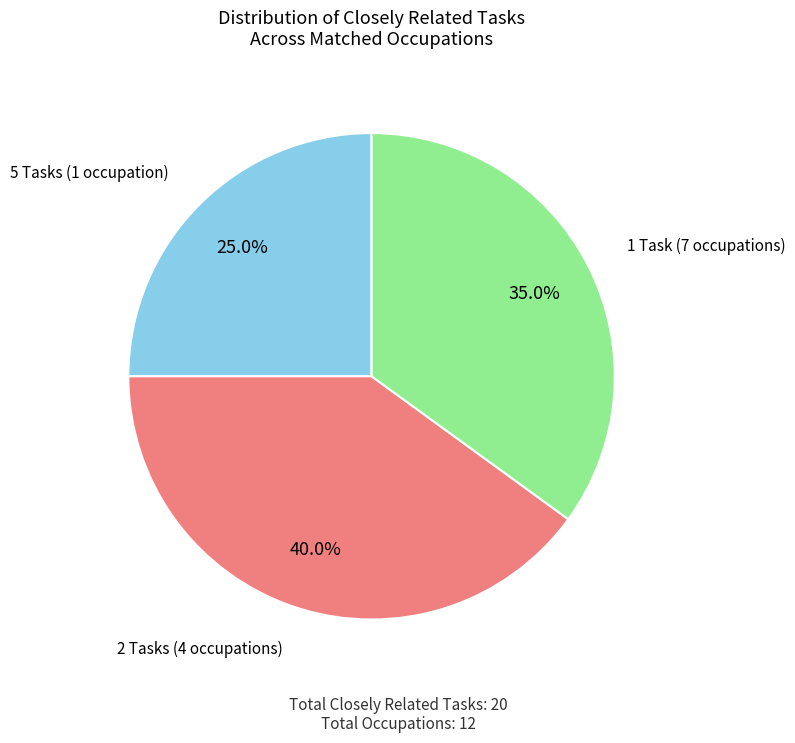

Is there a majority slice in this chart?

No